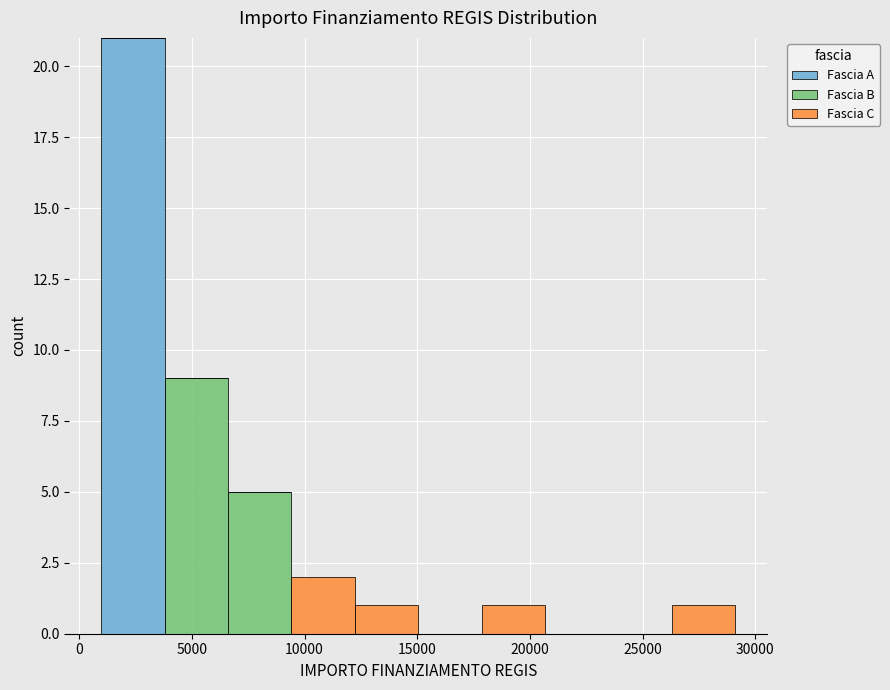

Reading left to right, list every stacked bar in this chart as the range it spans on the x-axis followed by its total height. Neither the bar edges nor the heights are printed on the chart, so give them approximately, as read against the axes.

1000 to 4000: 21
4000 to 6500: 9
6500 to 9500: 5
9500 to 12000: 2
12000 to 15000: 1
15000 to 18000: 0
18000 to 20500: 1
20500 to 23500: 0
23500 to 26500: 0
26500 to 29000: 1